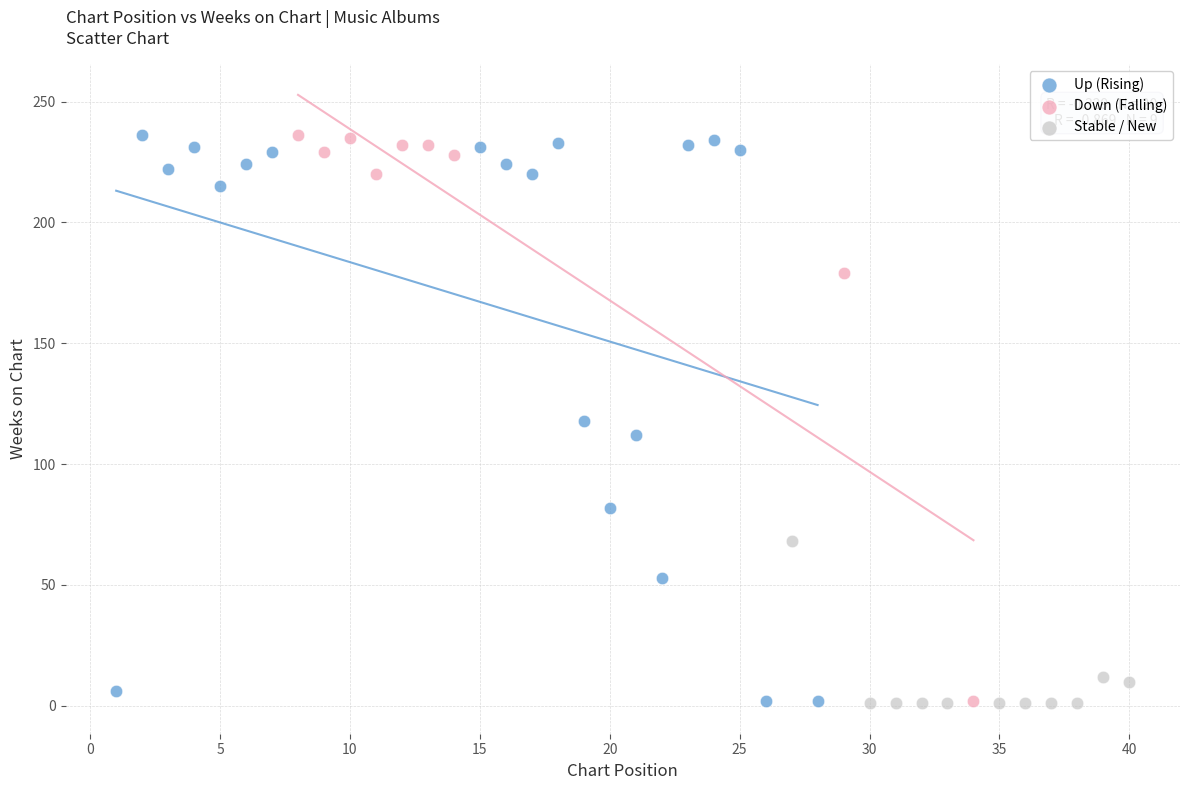

What are all the series names shown in the legend?

Up (Rising), Down (Falling), Stable / New